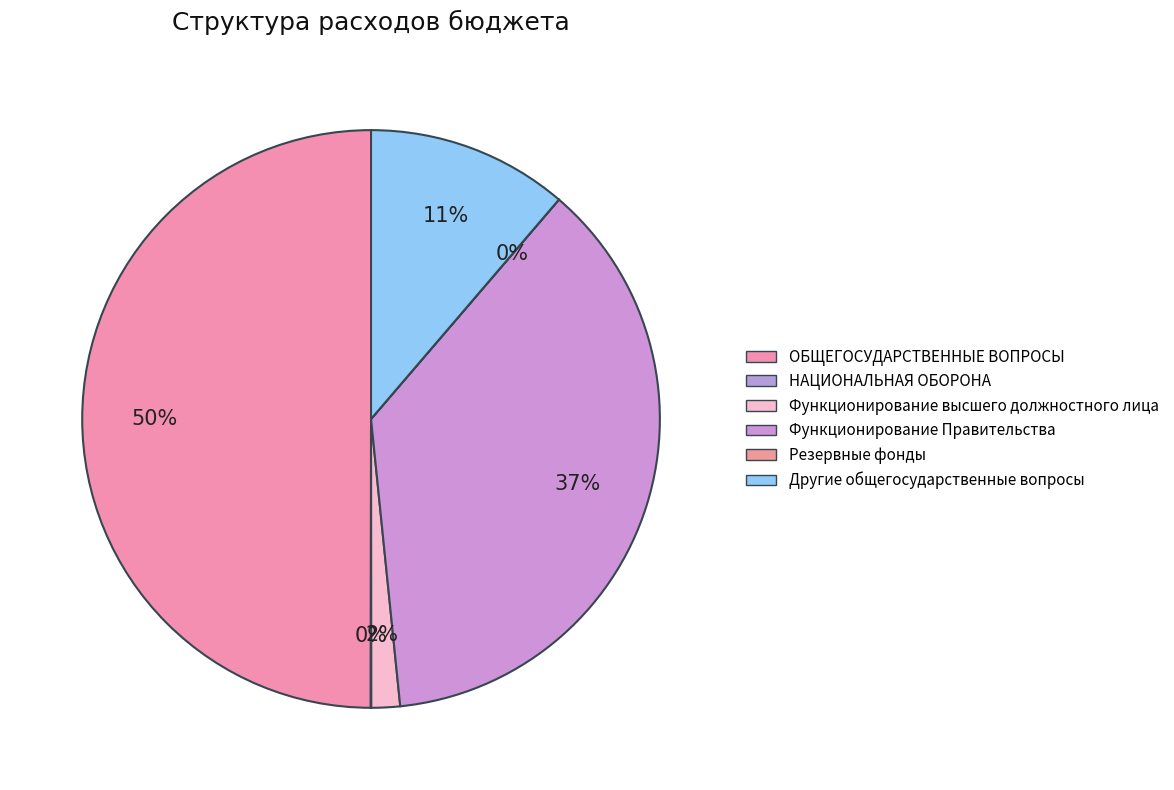

True or false: Функционирование высшего должностного лица accounts for 2% of the total.

True